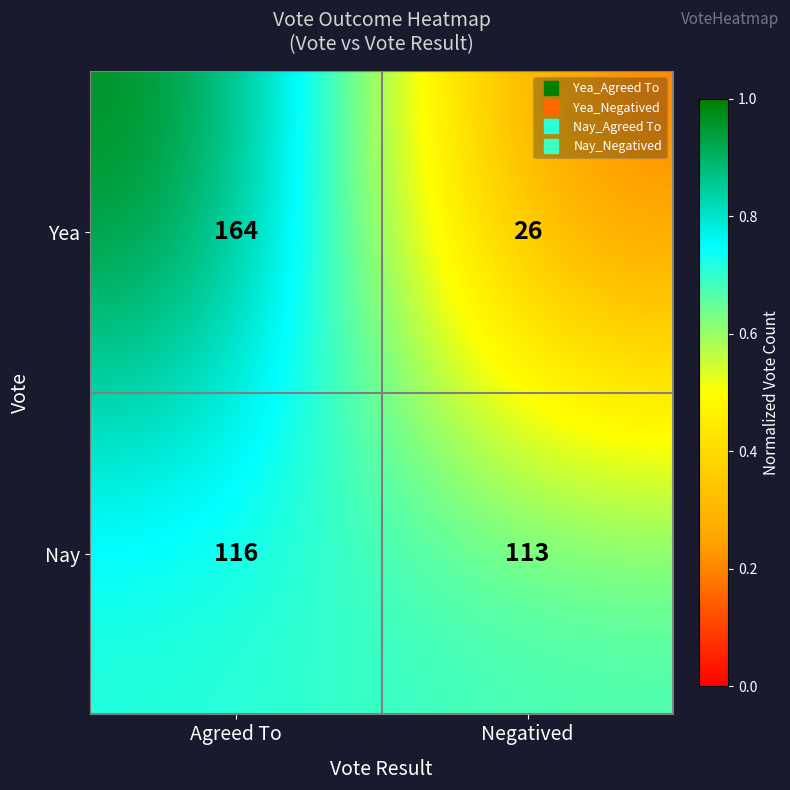

The Nay series shows 71 at Agreed To. True or false?

False